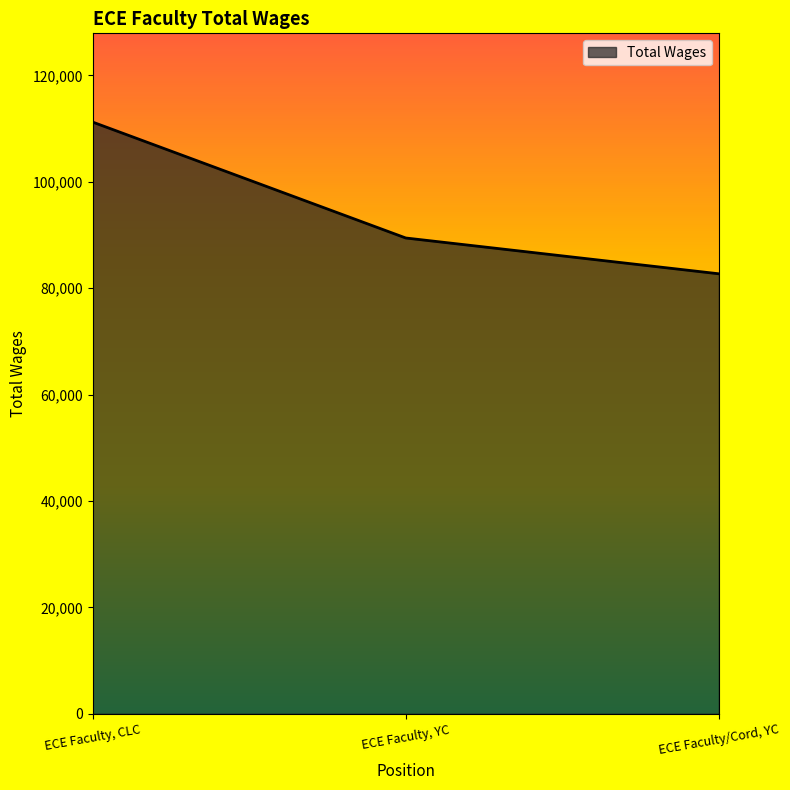

Reading left to right, transcribe all the data shown in this chart.

ECE Faculty, CLC=111239	ECE Faculty, YC=89448	ECE Faculty/Cord, YC=82717